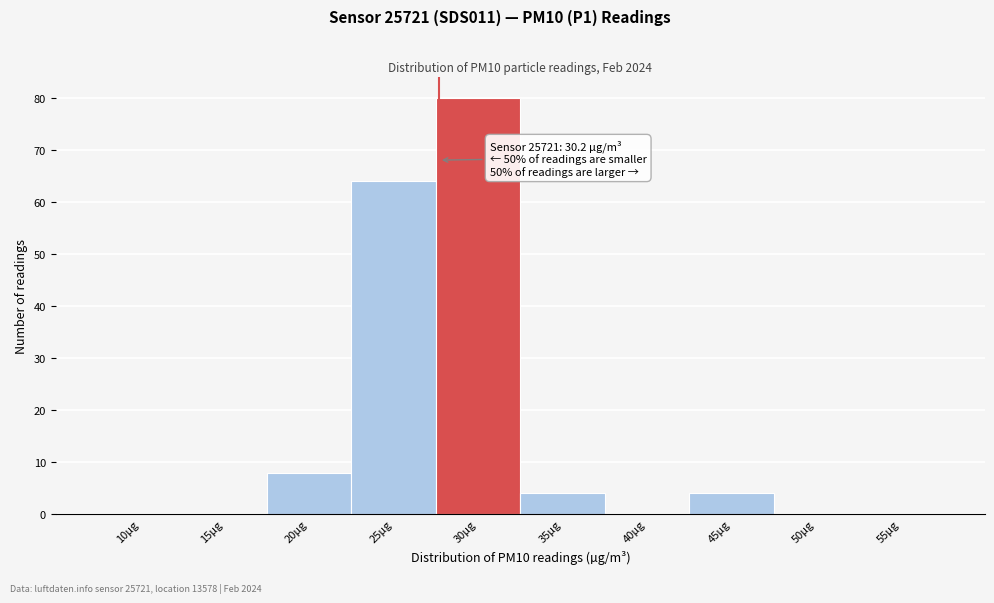

Reading left to right, list all the values displayed in this chart.

10µg=0	15µg=0	20µg=8	25µg=64	30µg=80	35µg=4	40µg=0	45µg=4	50µg=0	55µg=0